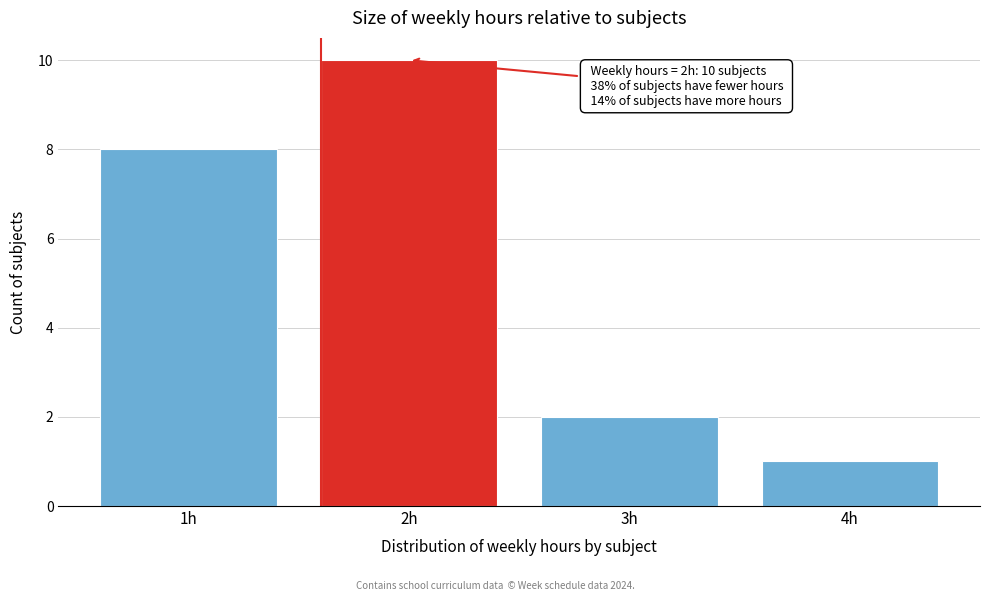

Over which range of the x-axis is the bar tallest?

1.5 to 2.5